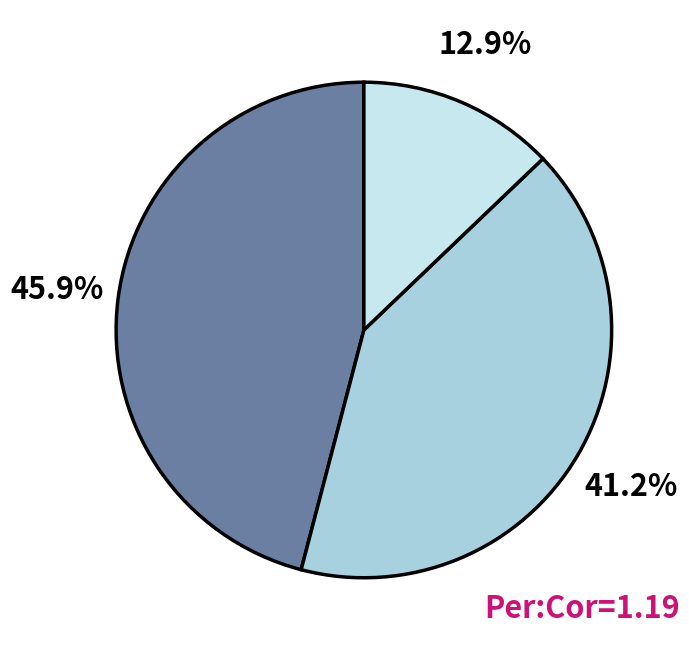

Is there any slice that represents more than half of the pie?

No